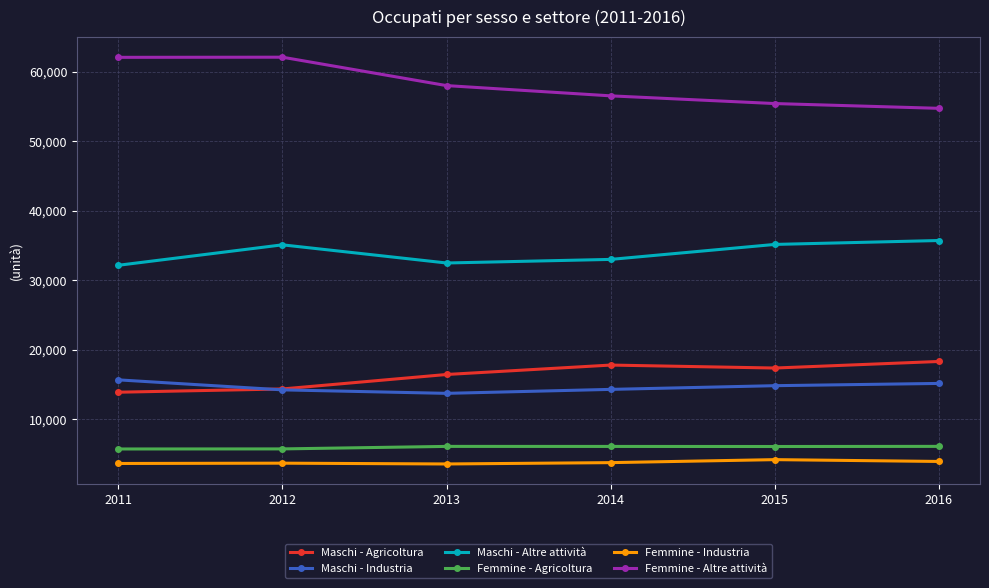

Which series has the largest total across all categories?

Femmine - Altre attività